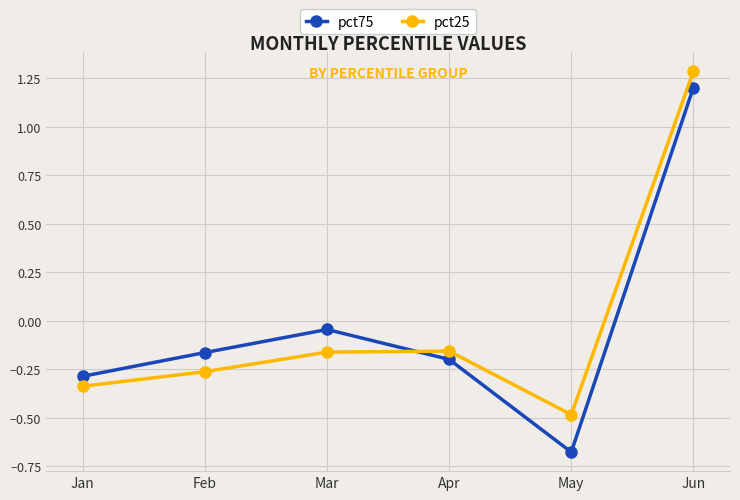

What is the value of the pct25 point at the 5th from the left?

-0.5